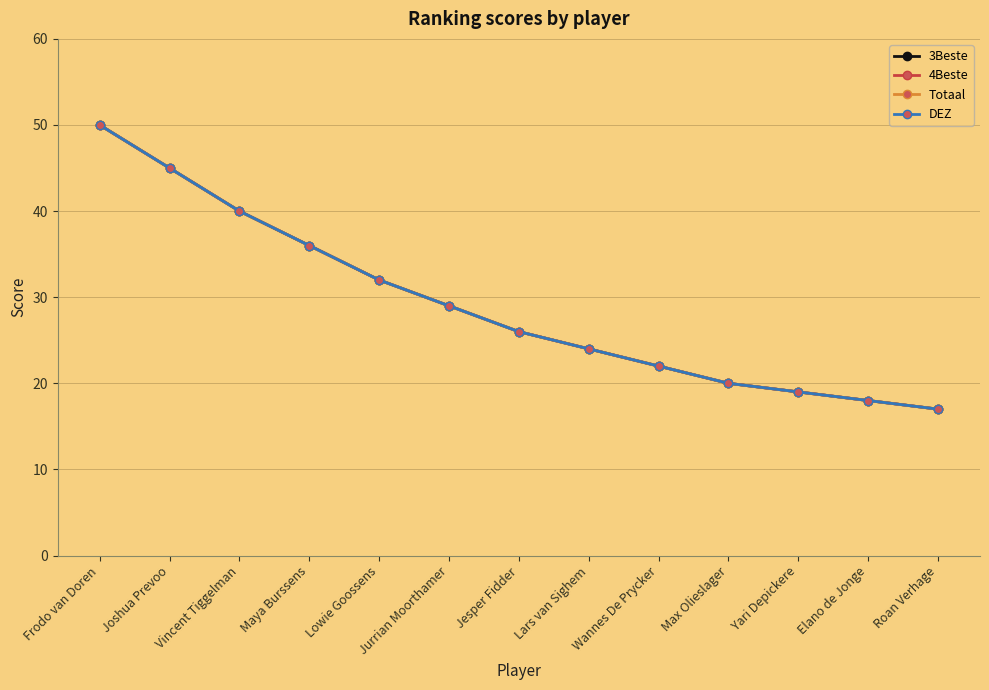

At which label does DEZ first exceed 26?

Frodo van Doren